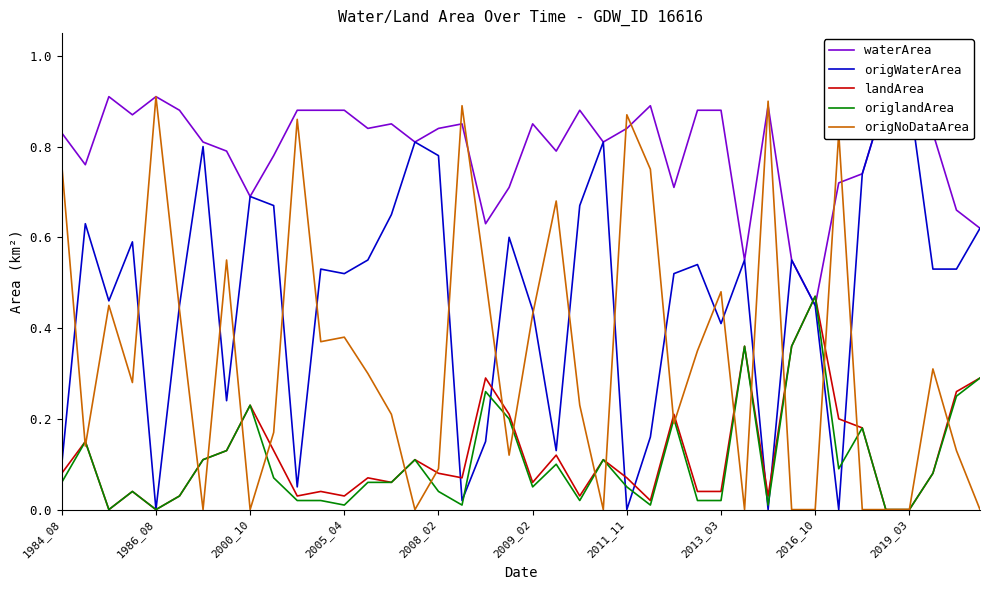

What is the maximum value for waterArea?

0.9